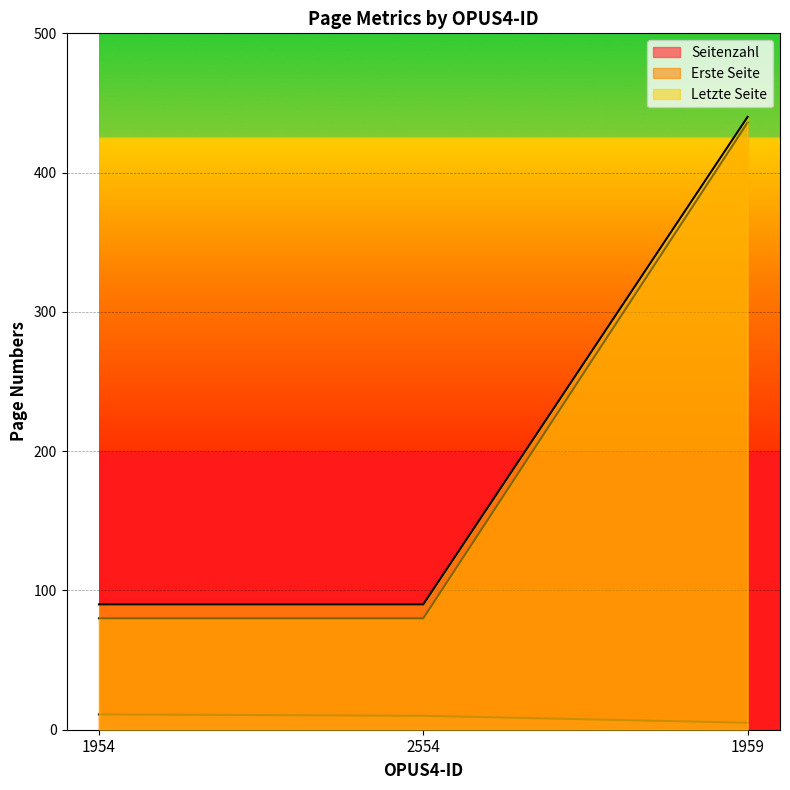

What is the label of the 3rd point from the right?

1954